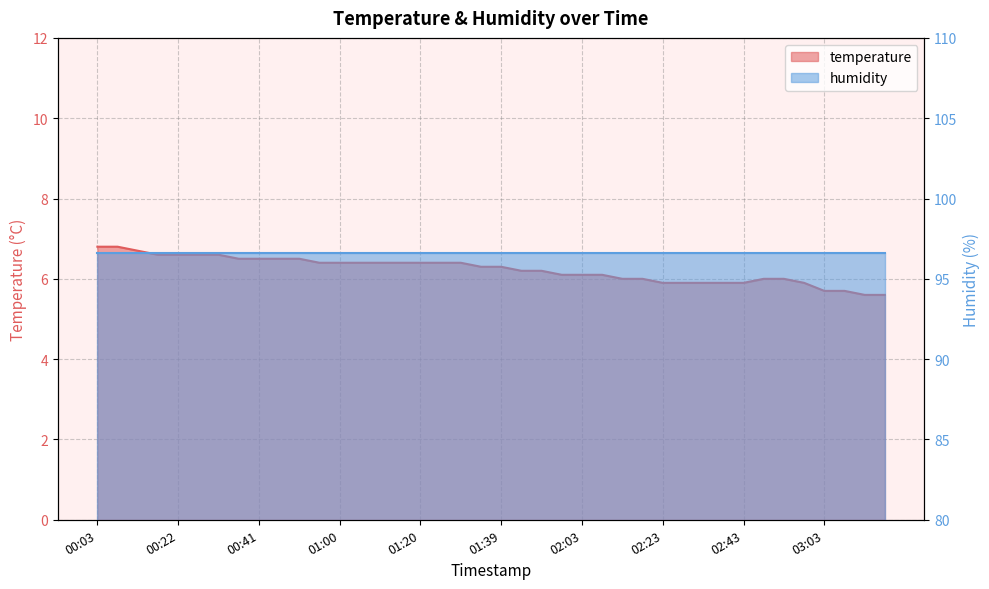

Does the chart have visible grid lines?

Yes